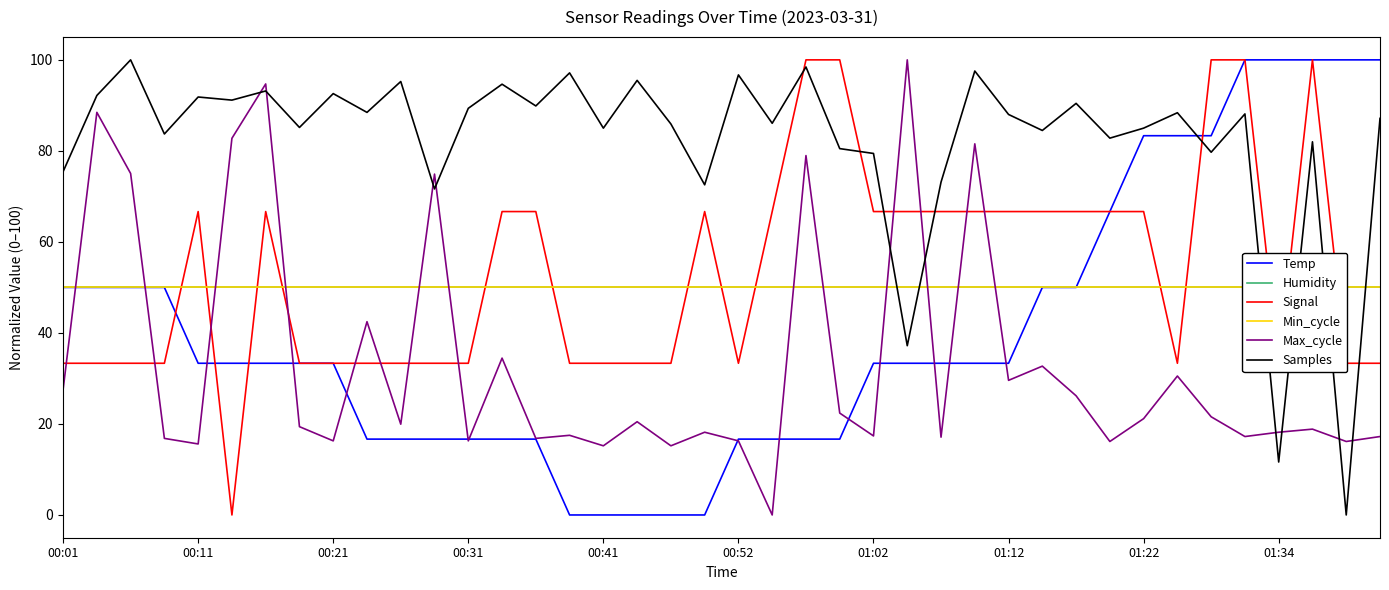

How many intersections are there between Samples and Signal?

6